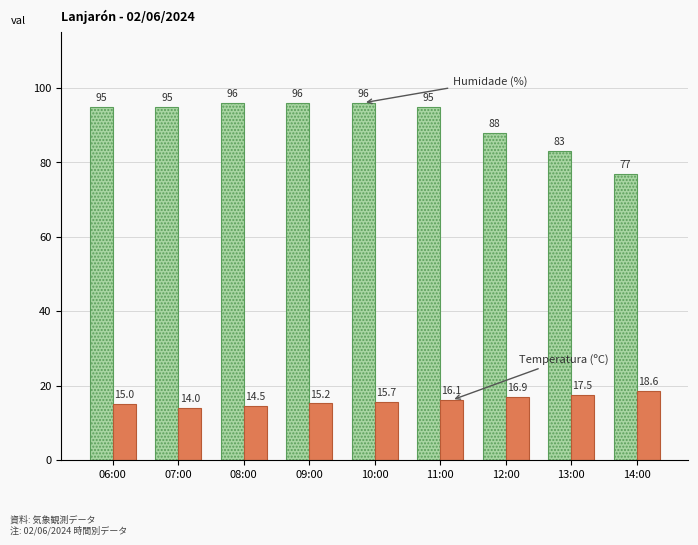

What is the difference between the highest and lowest values at 06:00?

80.0